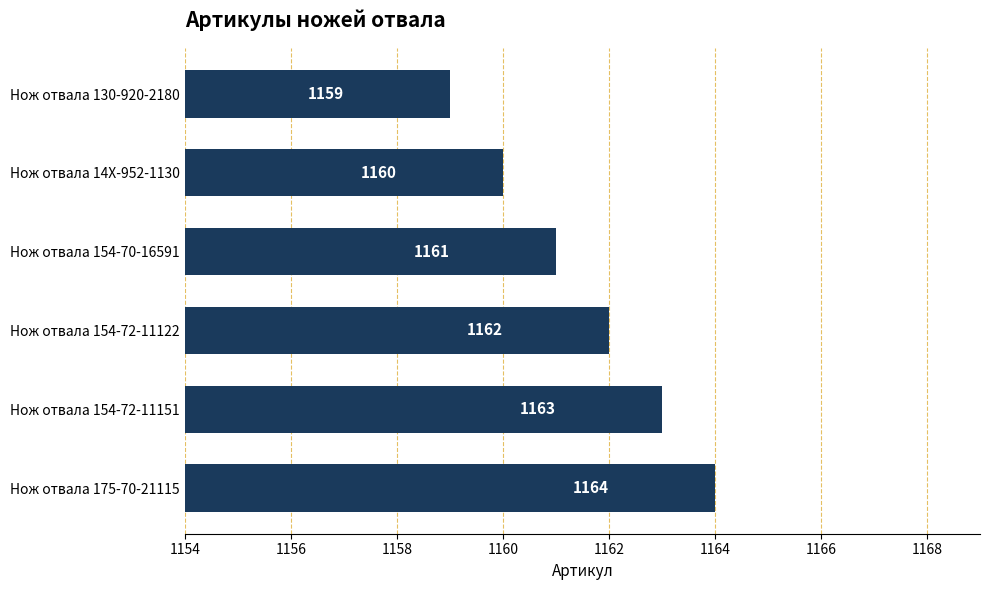

What is the difference between the second highest and minimum values?

4